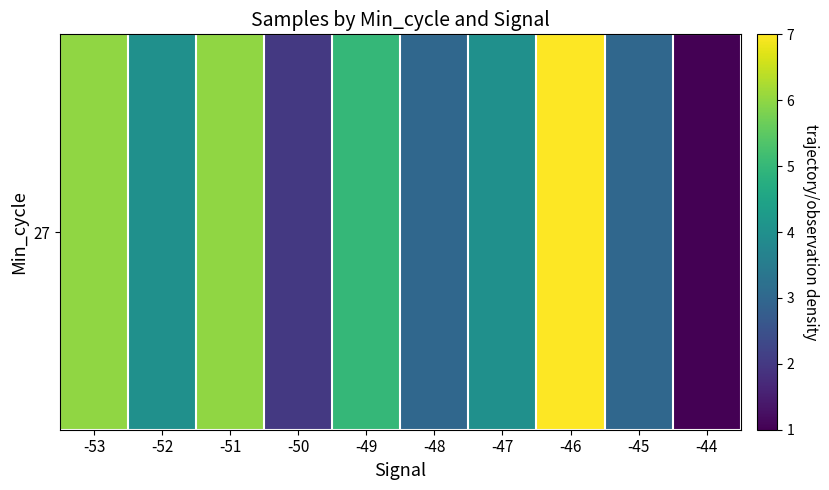

What is the sum of all values?

41